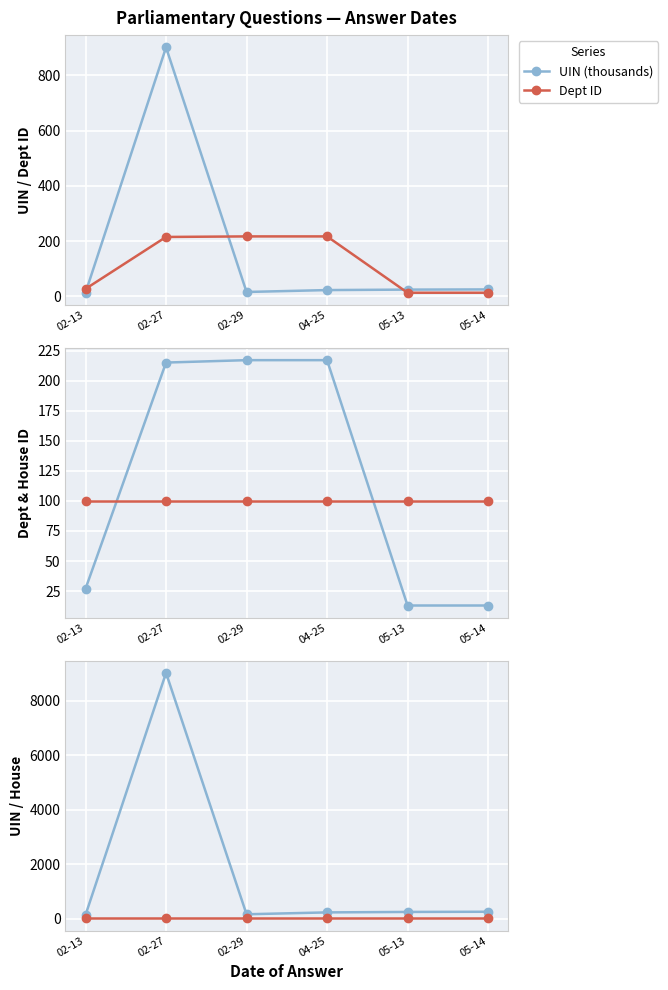

What position from the right is 02-13?

6